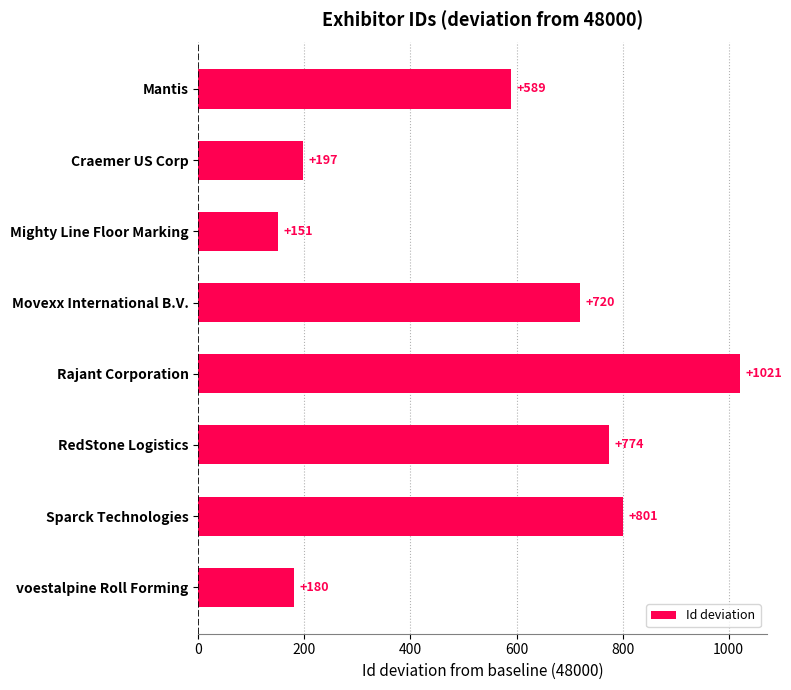

Reading top to bottom, transcribe all the data shown in this chart.

Mantis=589	Craemer US Corp=197	Mighty Line Floor Marking=151	Movexx International B.V.=720	Rajant Corporation=1021	RedStone Logistics=774	Sparck Technologies=801	voestalpine Roll Forming=180